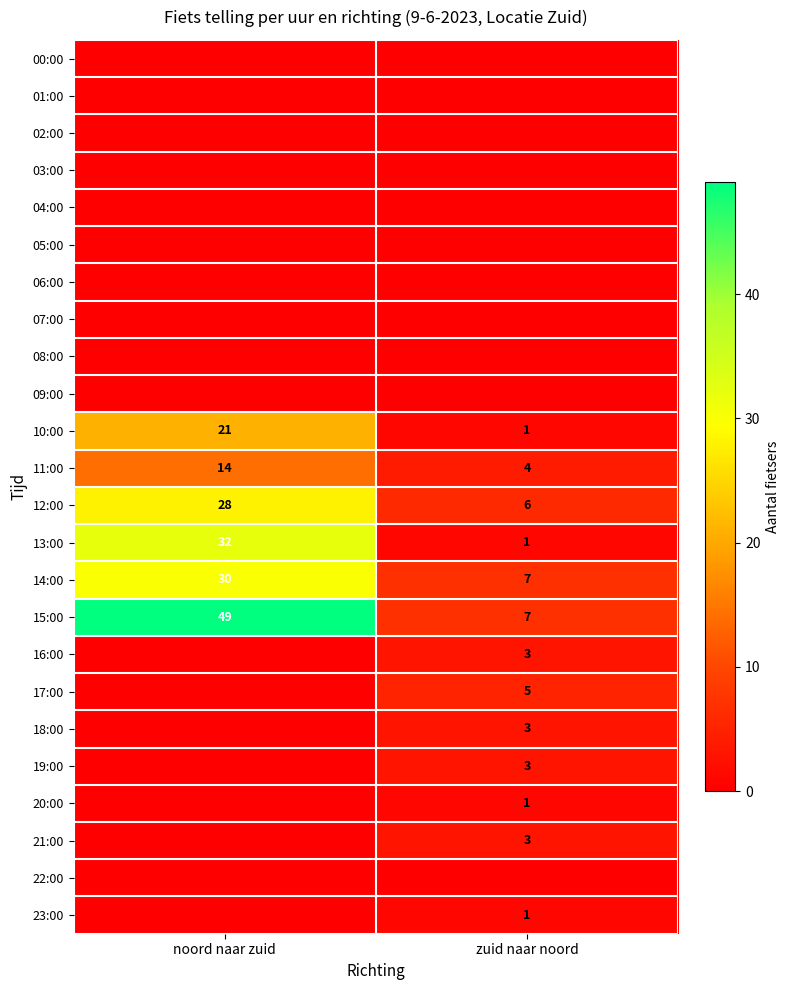

What is the difference between the 15:00 values at noord naar zuid and zuid naar noord?

42